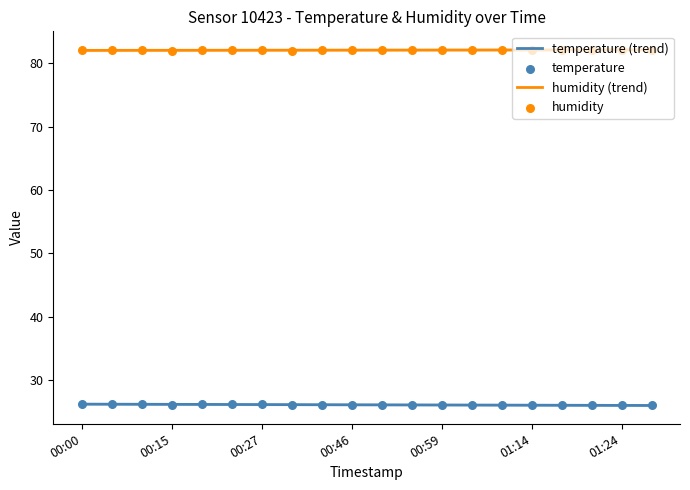

Which series has the largest total across all categories?

humidity (trend)